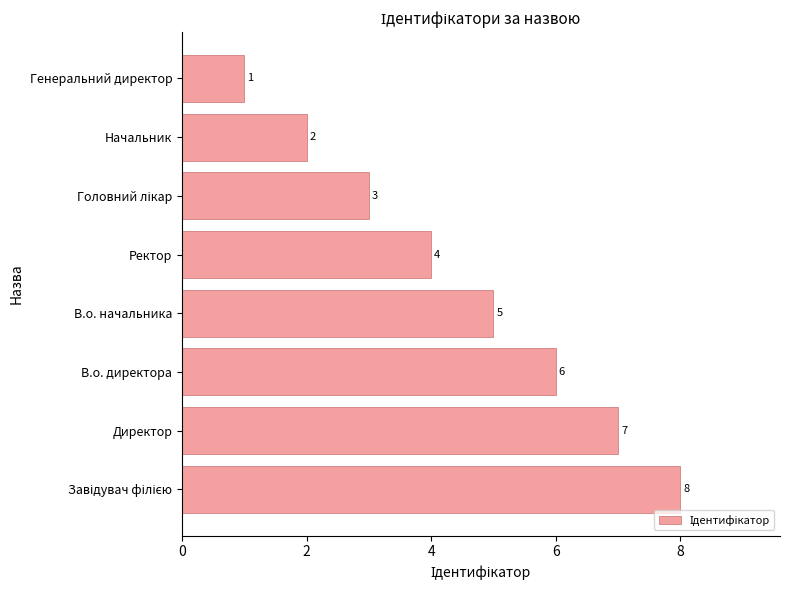

The chart shows a value of 2 at Начальник. True or false?

True